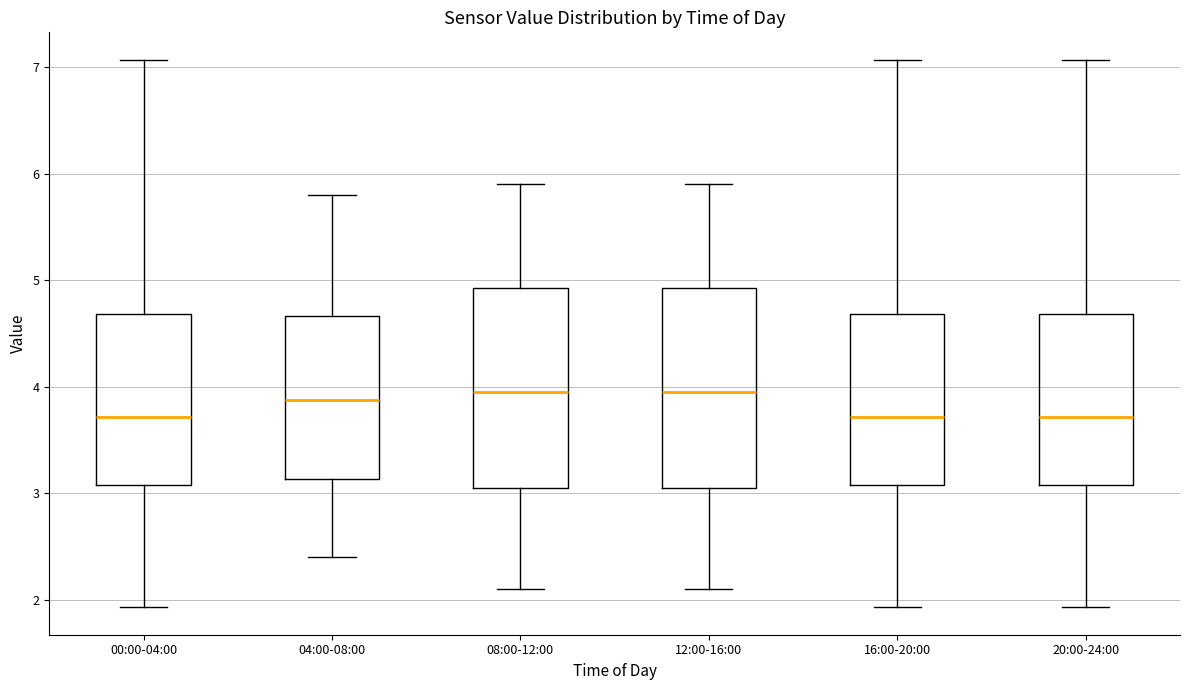

Reading left to right, transcribe this box plot: for each box, give where its median line is, the range the box spans, and where its two whiskers end, as read against the y-axis. The values are not printed on the chart, so give them approximately, as read against the axis.

00:00-04:00: median 3.7, box 3.1 to 4.7, whiskers 1.9 to 7.1
04:00-08:00: median 3.9, box 3.1 to 4.7, whiskers 2.4 to 5.8
08:00-12:00: median 4.0, box 3.1 to 4.9, whiskers 2.1 to 5.9
12:00-16:00: median 4.0, box 3.1 to 4.9, whiskers 2.1 to 5.9
16:00-20:00: median 3.7, box 3.1 to 4.7, whiskers 1.9 to 7.1
20:00-24:00: median 3.7, box 3.1 to 4.7, whiskers 1.9 to 7.1